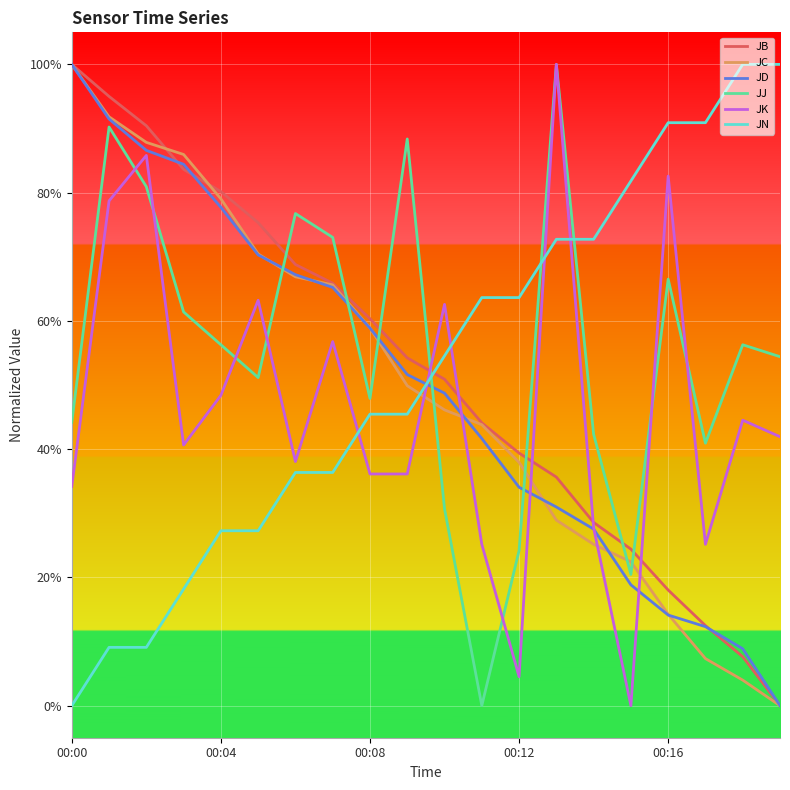

What is the label of the 10th point from the right?

10